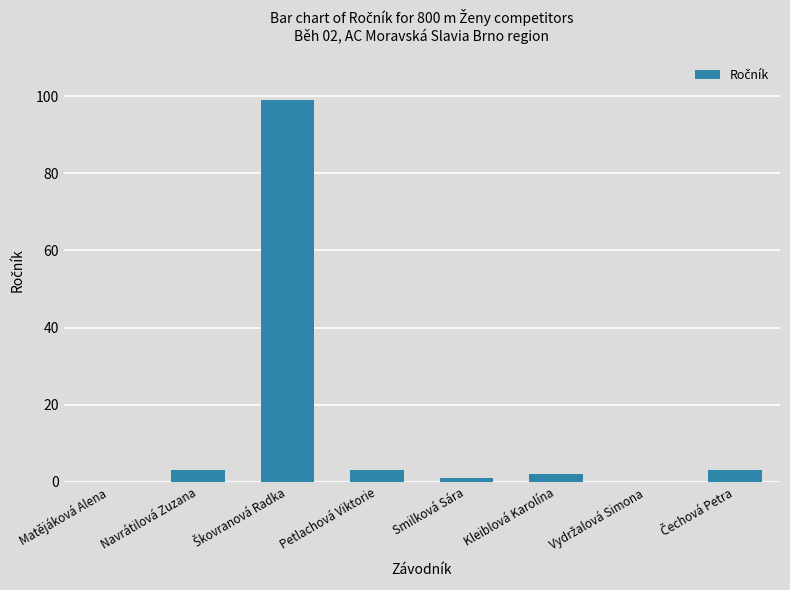

Is it true that the value at Navrátilová Zuzana is 3?

True